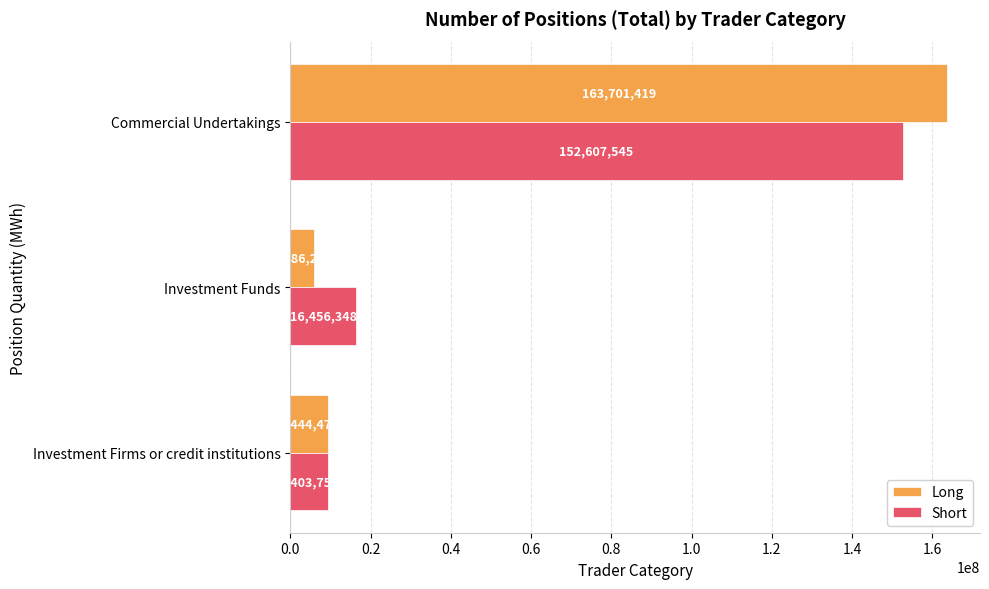

At which category is the sum across all series the highest?

Commercial Undertakings